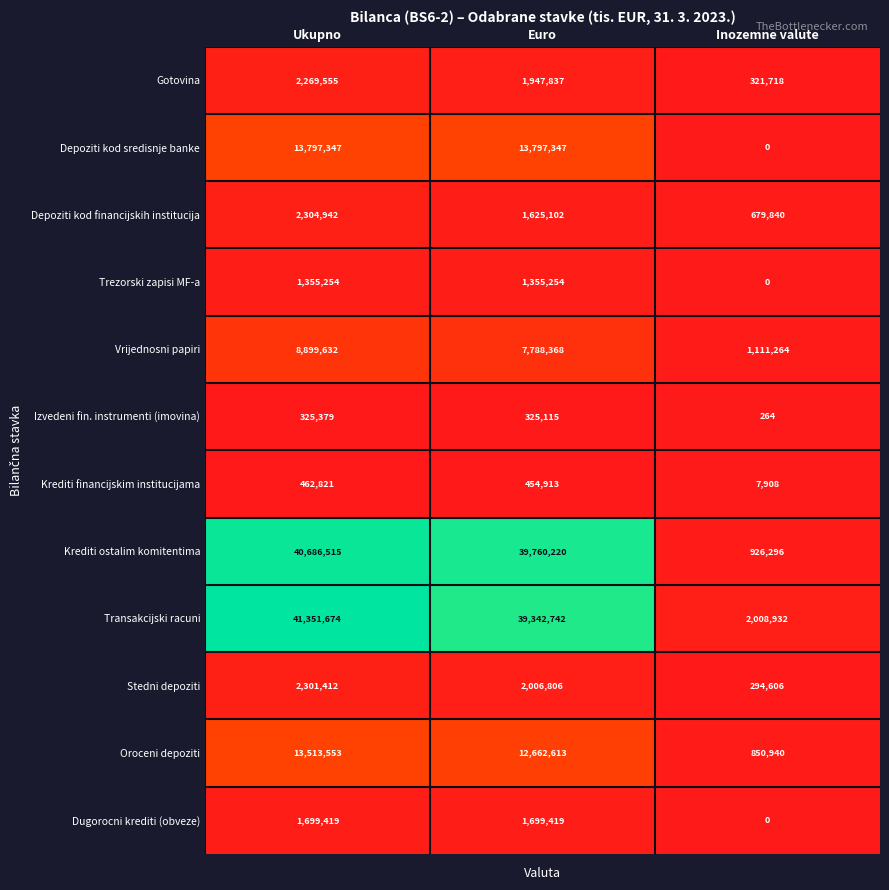

What is the difference between the highest and lowest values at Euro?

39435105